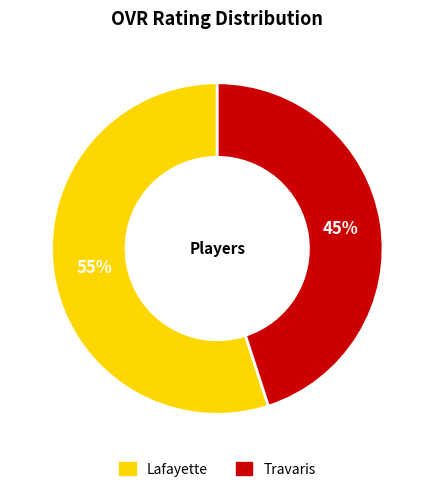

To the nearest percent, what is the difference between the Travaris and Lafayette slice percentages?

10%